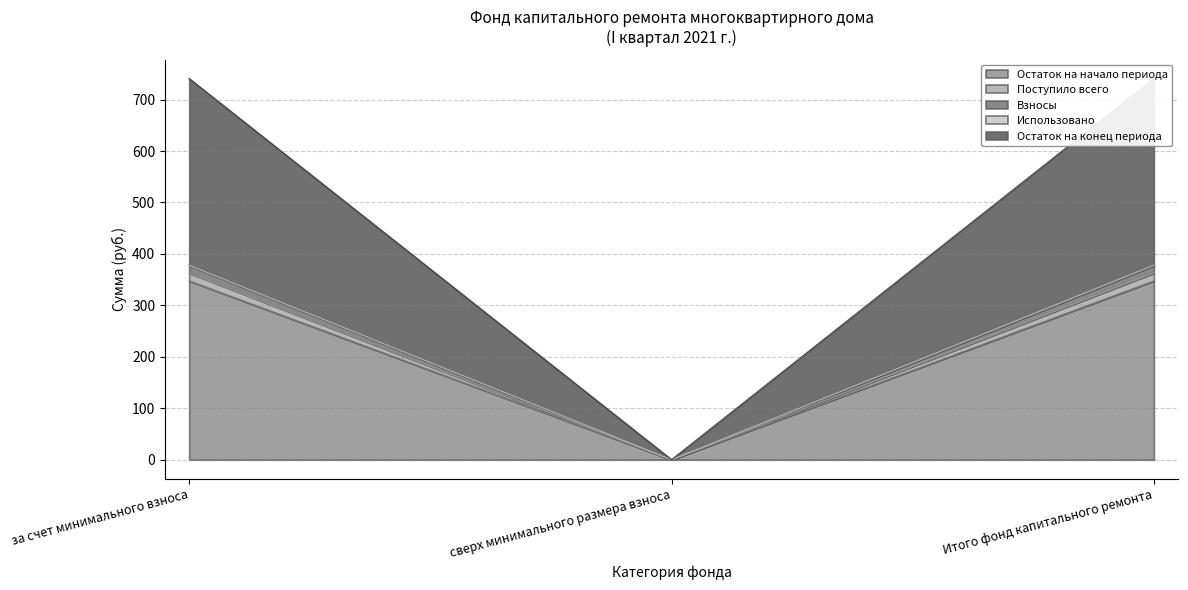

True or false: Остаток на конец периода has a value of 362.8 at за счет минимального взноса.

True